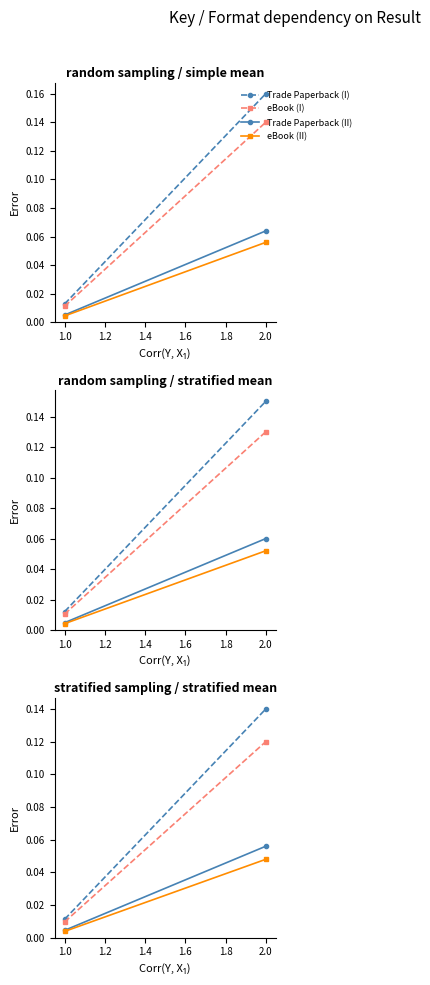

What are all the series names shown in the legend?

Trade Paperback (I), eBook (I), Trade Paperback (II), eBook (II)